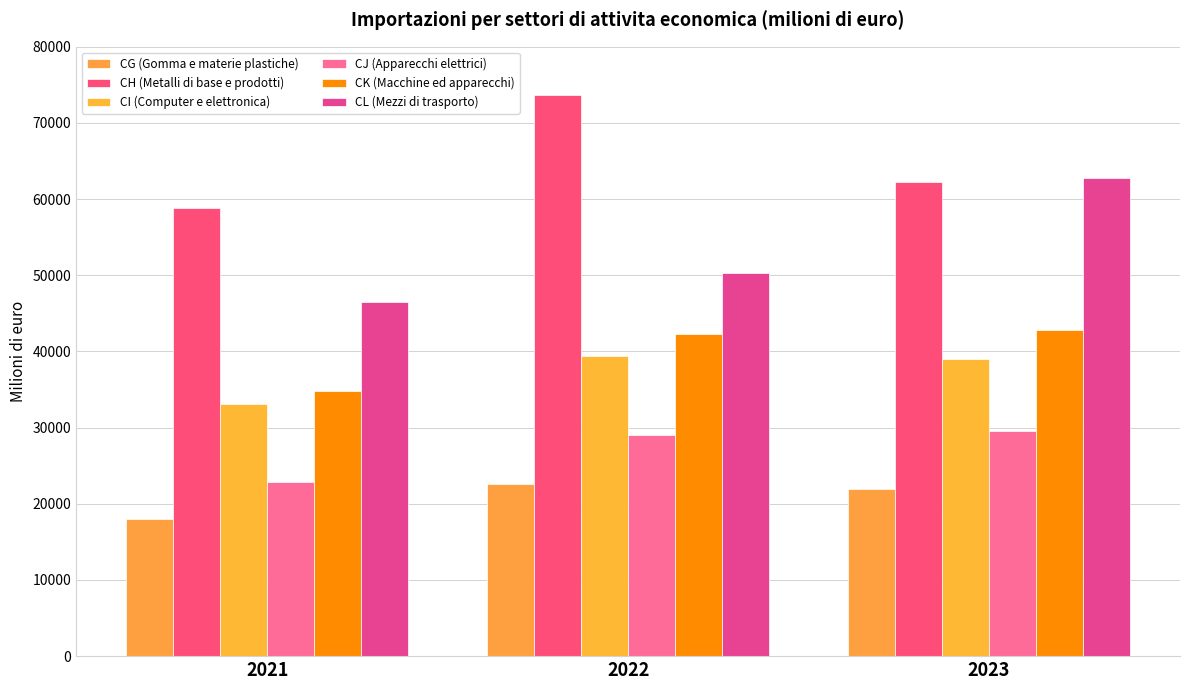

What is the sum of all CI (Computer e elettronica) values?

111609.6